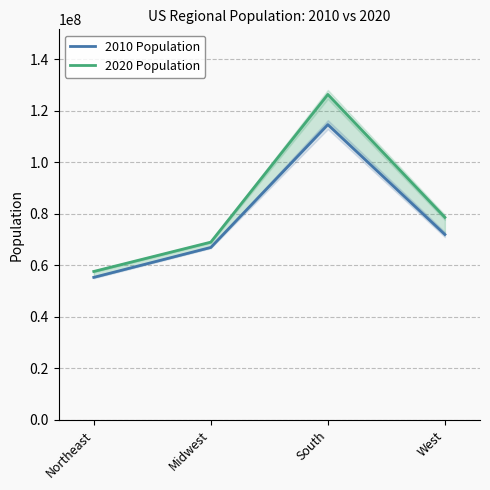

Reading left to right, list all the values displayed in this chart.

2010 Population: Northeast=55317240	Midwest=66927001	South=114555744	West=71945553
2020 Population: Northeast=57609148	Midwest=68985454	South=126266107	West=78588572